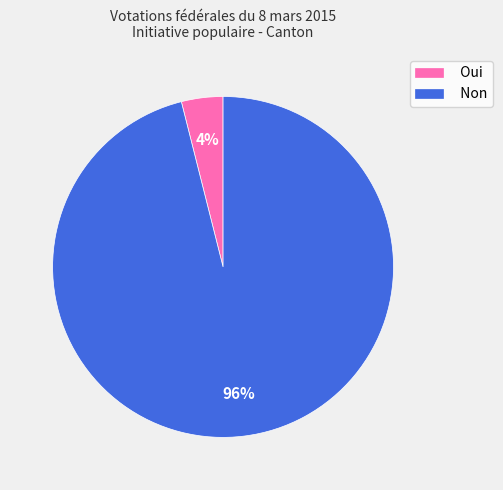

Rank the categories by value from lowest to highest.

Oui, Non